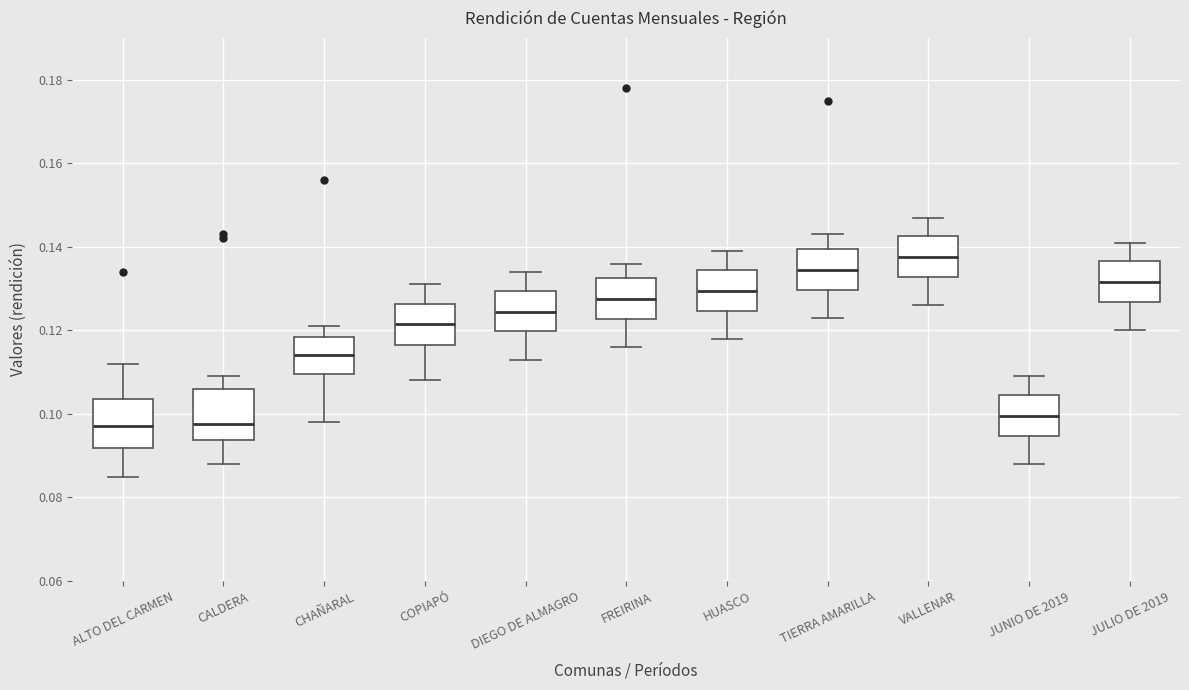

Reading left to right, read every box against the y-axis: the position of its median line, the range the box covers, and the ends of its whiskers. The values are not printed on the chart, so give them approximately, as read against the axis.

ALTO DEL CARMEN: median 0.098, box 0.092 to 0.104, whiskers 0.086 to 0.112
CALDERA: median 0.098, box 0.094 to 0.106, whiskers 0.088 to 0.110
CHAÑARAL: median 0.114, box 0.110 to 0.118, whiskers 0.098 to 0.122
COPIAPÓ: median 0.122, box 0.116 to 0.126, whiskers 0.108 to 0.132
DIEGO DE ALMAGRO: median 0.124, box 0.120 to 0.130, whiskers 0.114 to 0.134
FREIRINA: median 0.128, box 0.122 to 0.132, whiskers 0.116 to 0.136
HUASCO: median 0.130, box 0.124 to 0.134, whiskers 0.118 to 0.140
TIERRA AMARILLA: median 0.134, box 0.130 to 0.140, whiskers 0.124 to 0.144
VALLENAR: median 0.138, box 0.132 to 0.142, whiskers 0.126 to 0.148
JUNIO DE 2019: median 0.100, box 0.094 to 0.104, whiskers 0.088 to 0.110
JULIO DE 2019: median 0.132, box 0.126 to 0.136, whiskers 0.120 to 0.142